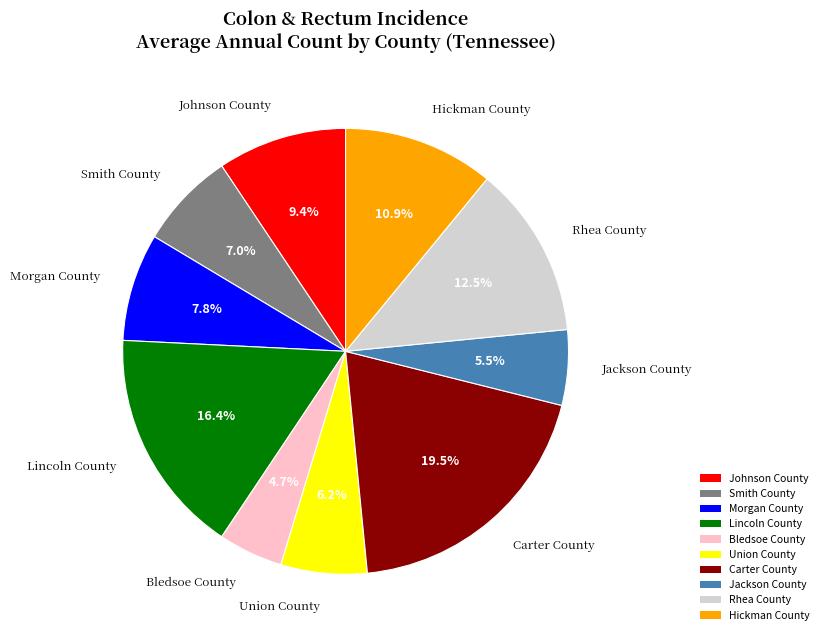

Does Carter County represent more than half of the total?

No